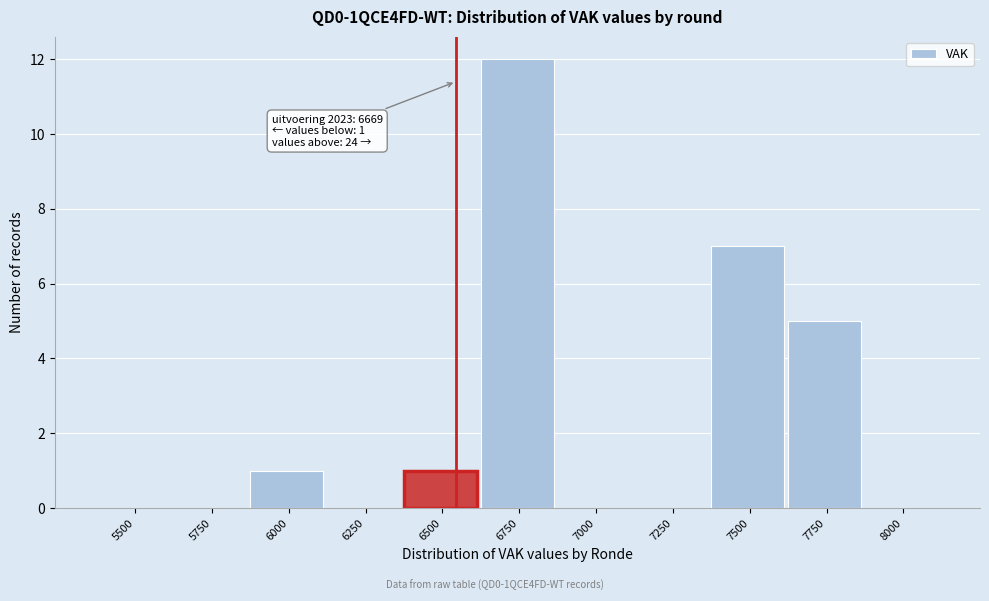

Reading left to right, list all the values displayed in this chart.

5500=0	5750=0	6000=1	6250=0	6500=1	6750=12	7000=0	7250=0	7500=7	7750=5	8000=0